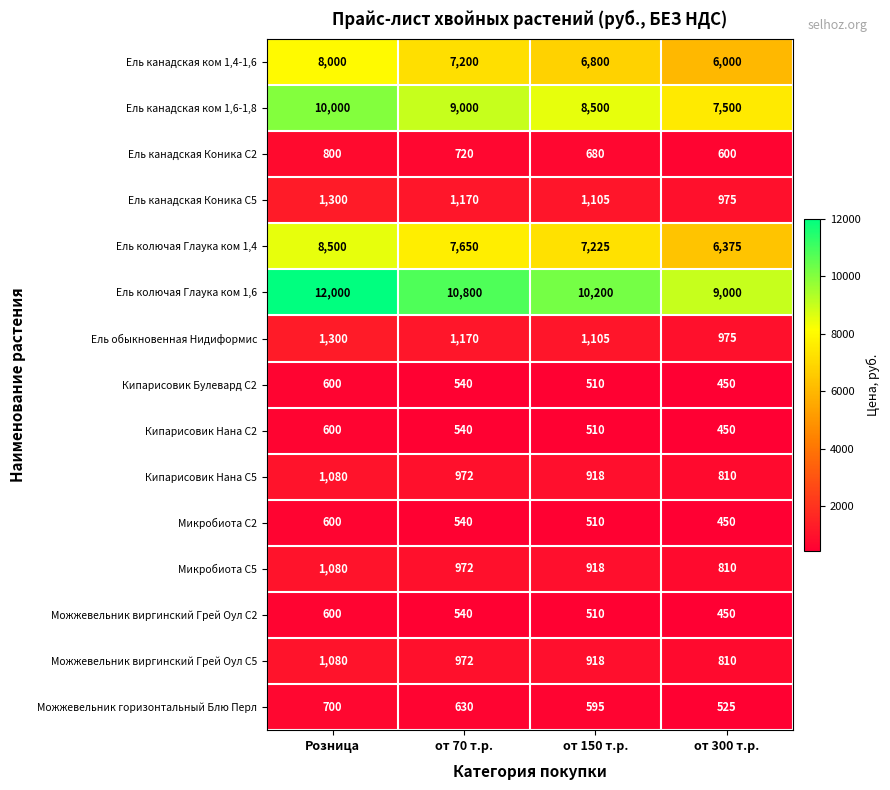

Between Розница and от 70 т.р., which series saw the biggest shift?

Ель колючая Глаука ком 1,6